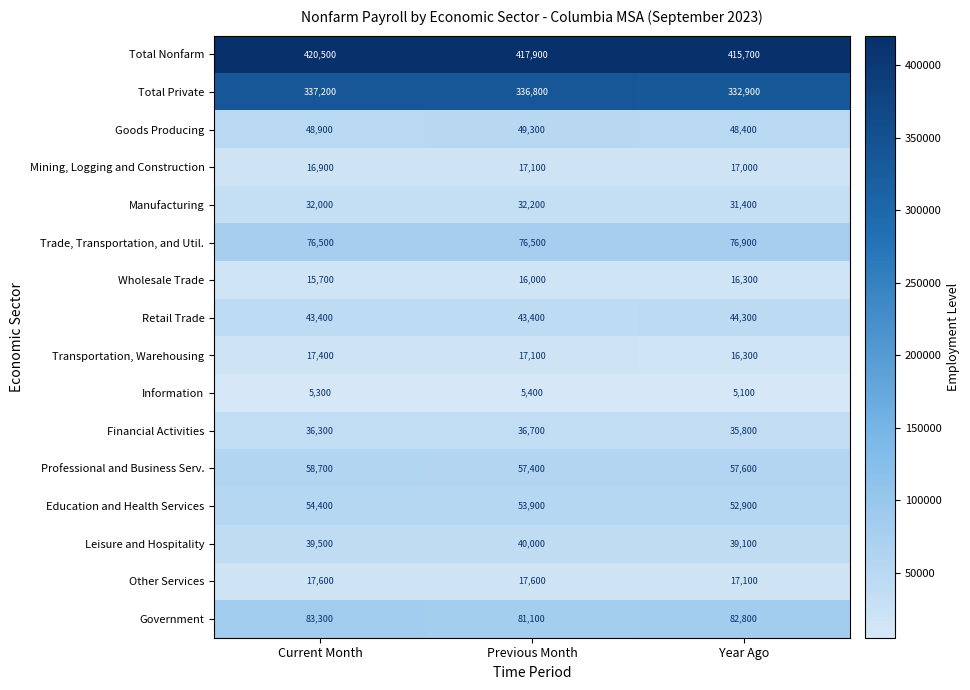

What is the sum of the Professional and Business Serv. values at Previous Month and Current Month?

116100